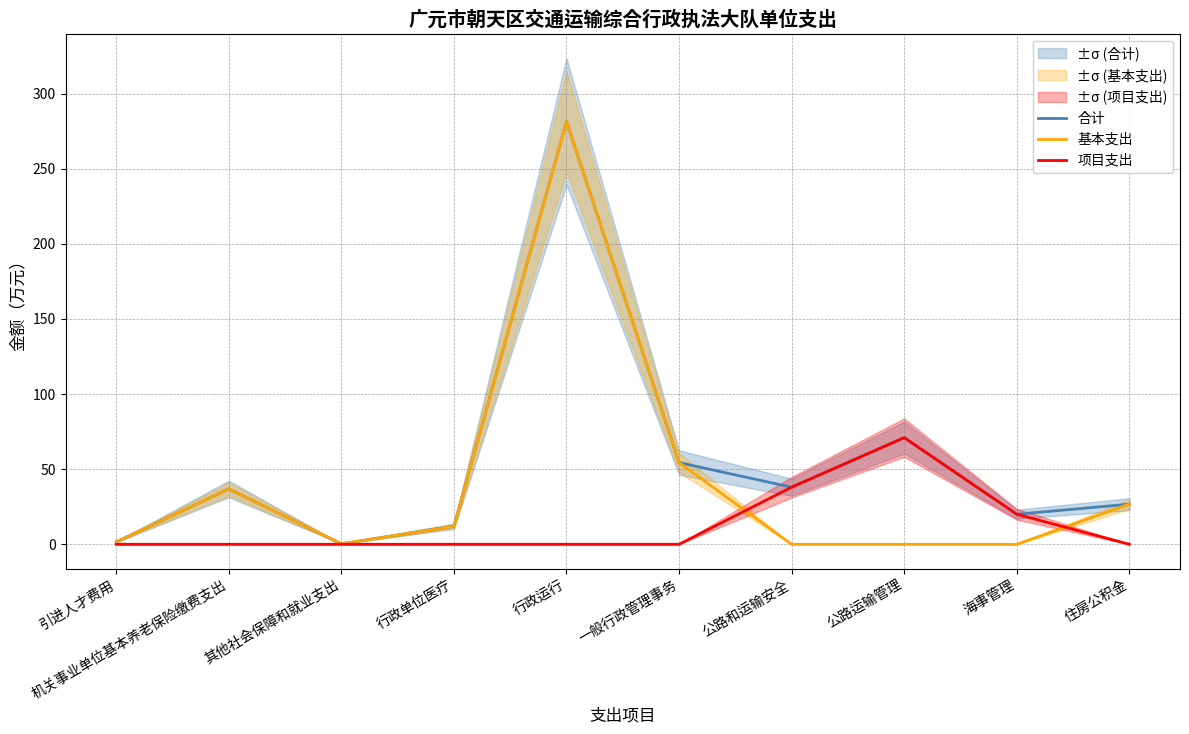

At which category does the chart reach its peak across all series?

行政运行